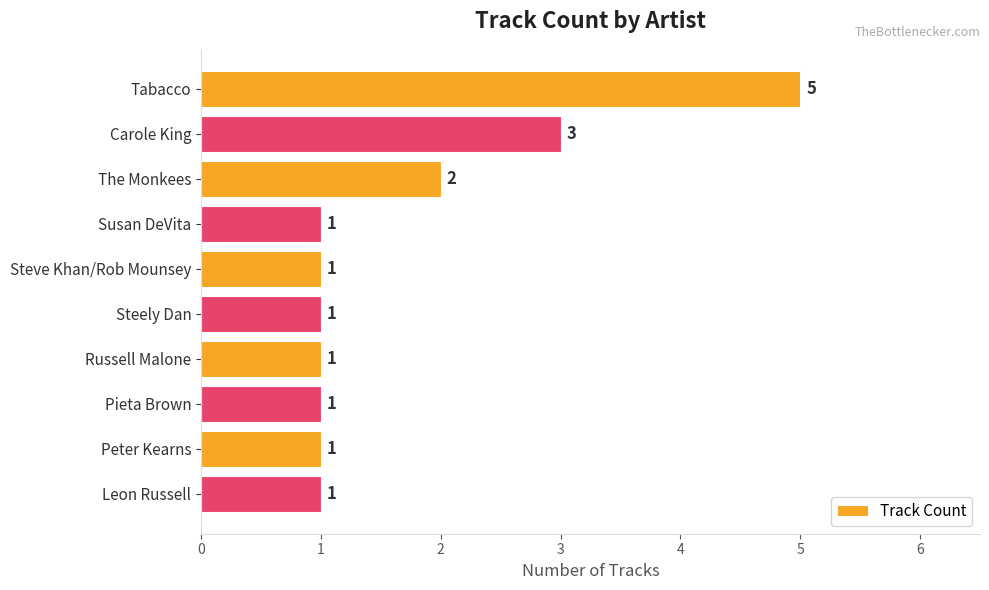

What is the smallest value displayed?

1